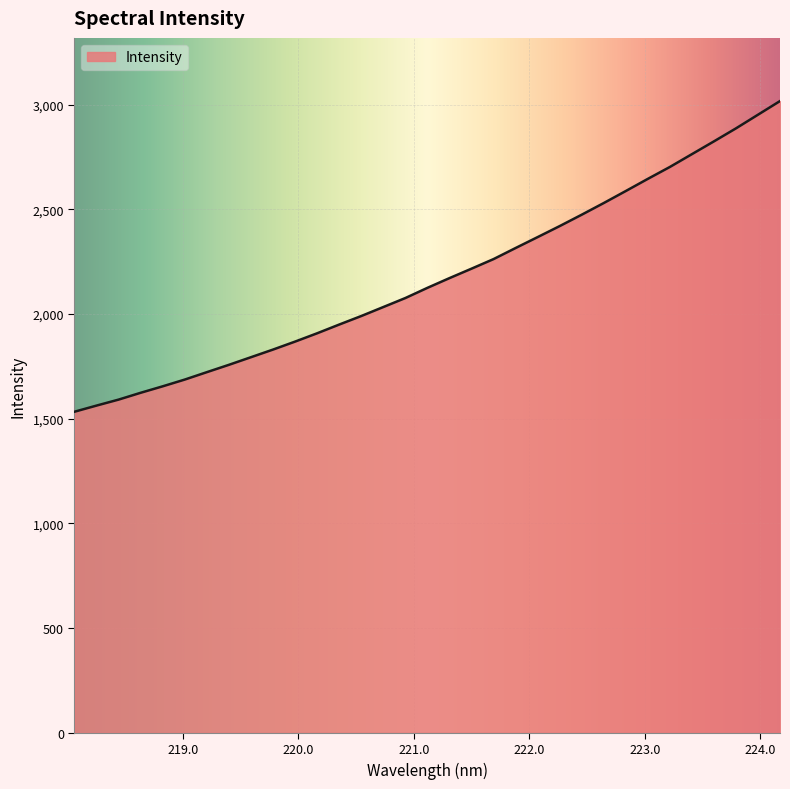

What is the average value?

2177.3